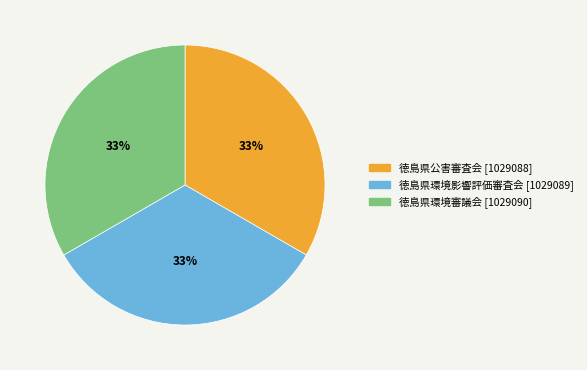

Is there a majority slice in this chart?

No